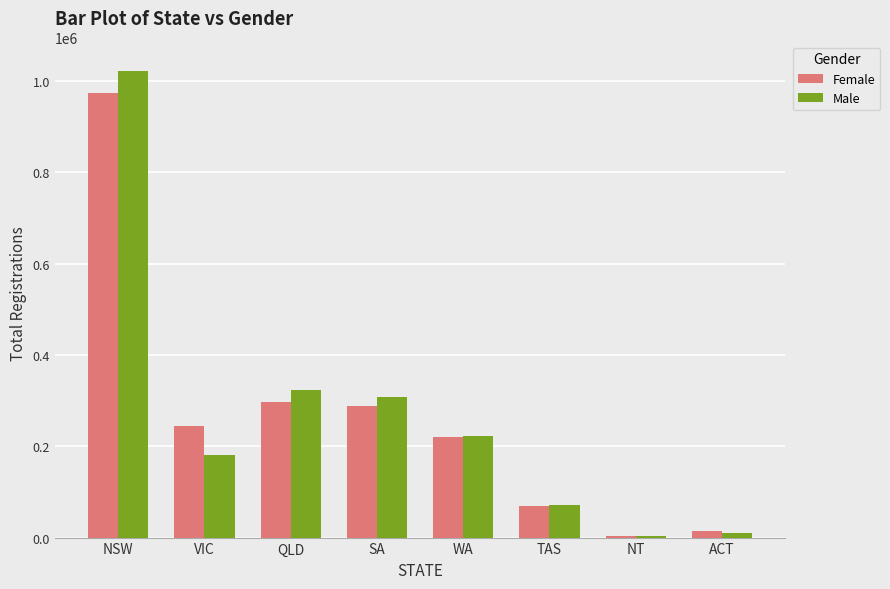

Reading left to right, what are all the values shown in this chart?

Female: 973060	244145	296149	287363	219946	69675	4012	14039
Male: 1022434	181914	322303	307296	222291	71762	3181	10238